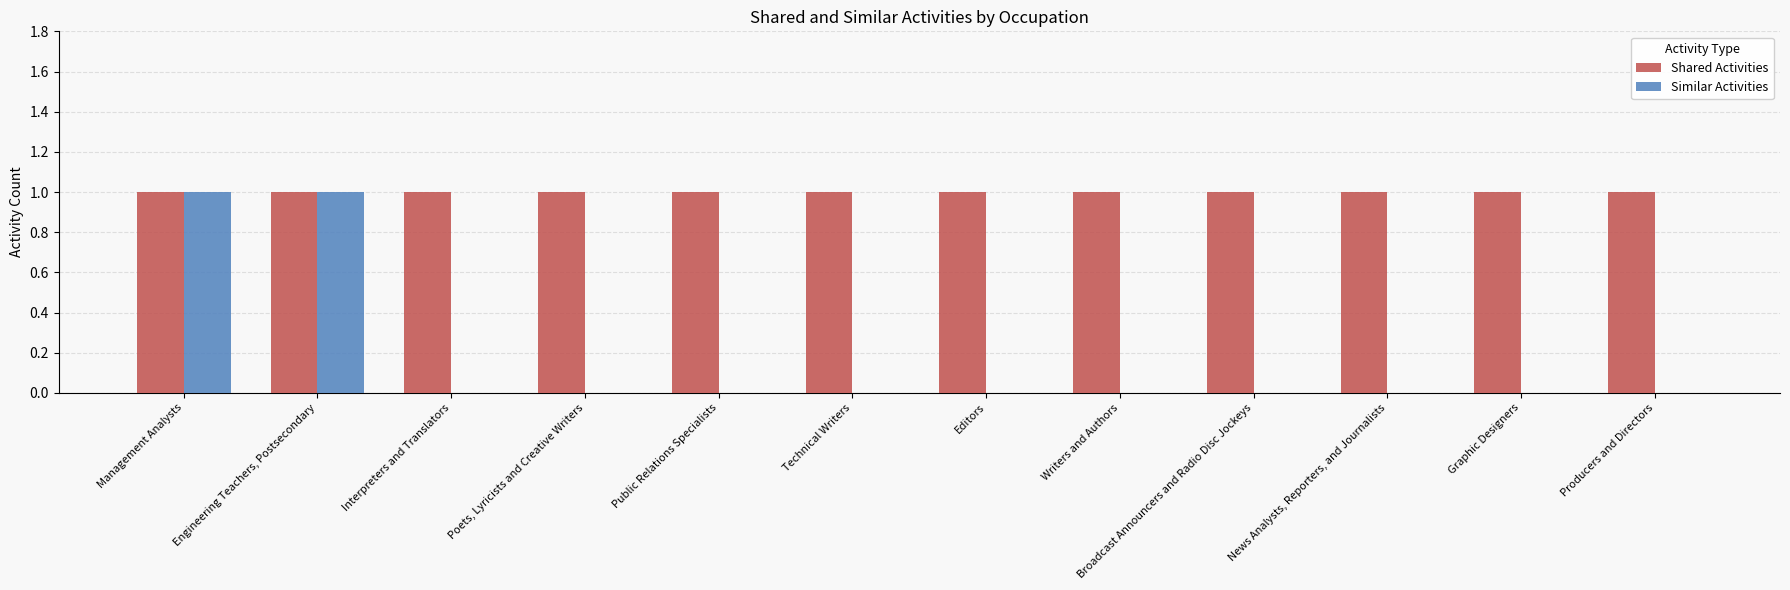

The Similar Activities series shows 0 at Broadcast Announcers and Radio Disc Jockeys. True or false?

True